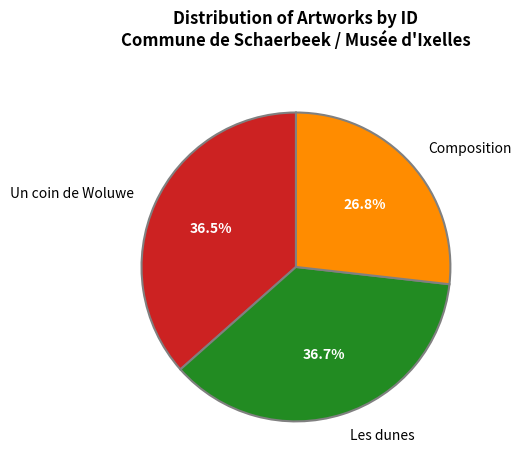

Do Composition and Les dunes together represent more than half of the pie?

Yes